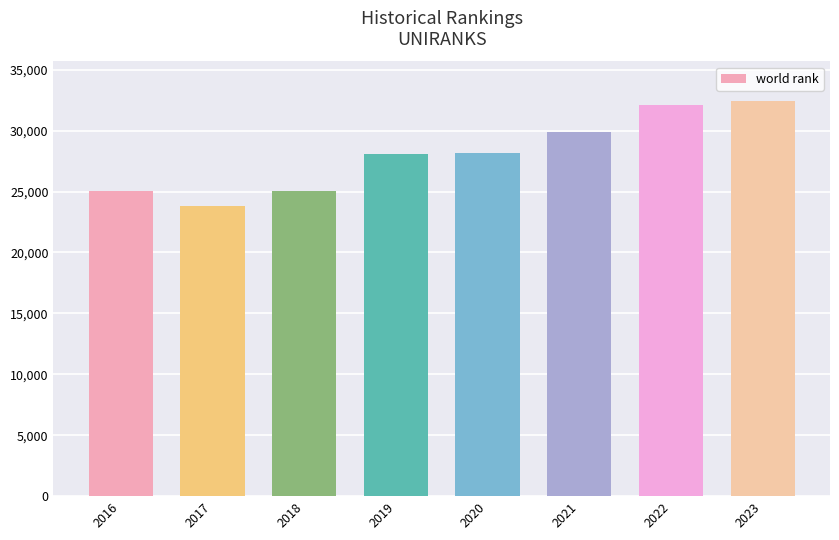

Read the value at 2021.

29869